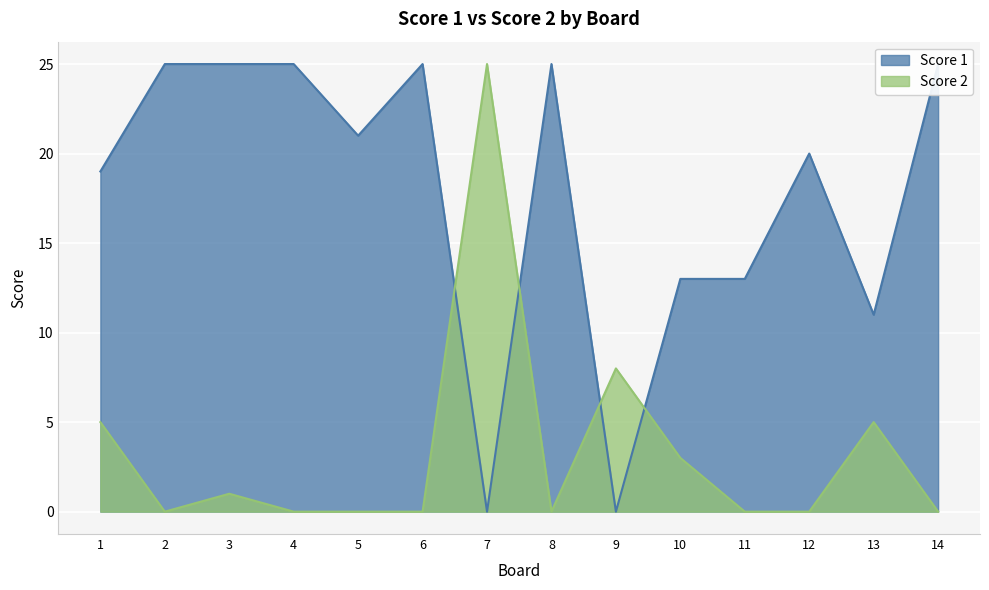

Which category has the lowest value across all series?

7